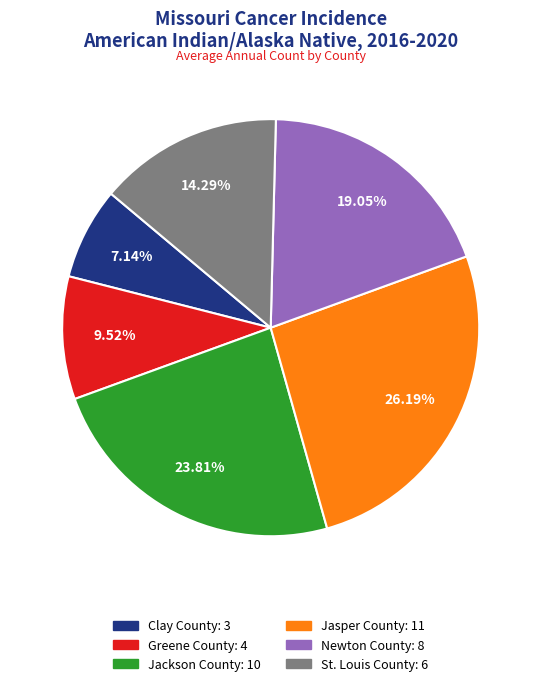

To the nearest percent, what percentage of the pie is Jasper County?

26%